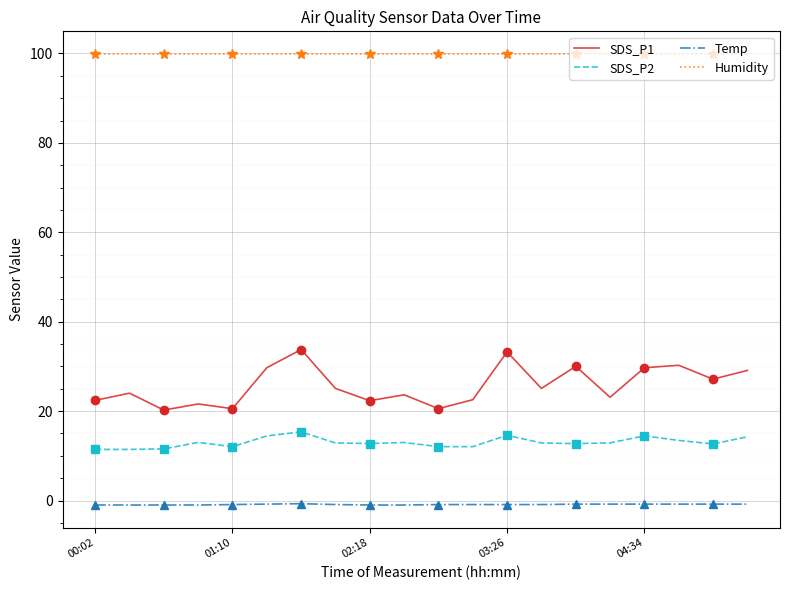

What are all the series names shown in the legend?

SDS_P1, SDS_P2, Temp, Humidity